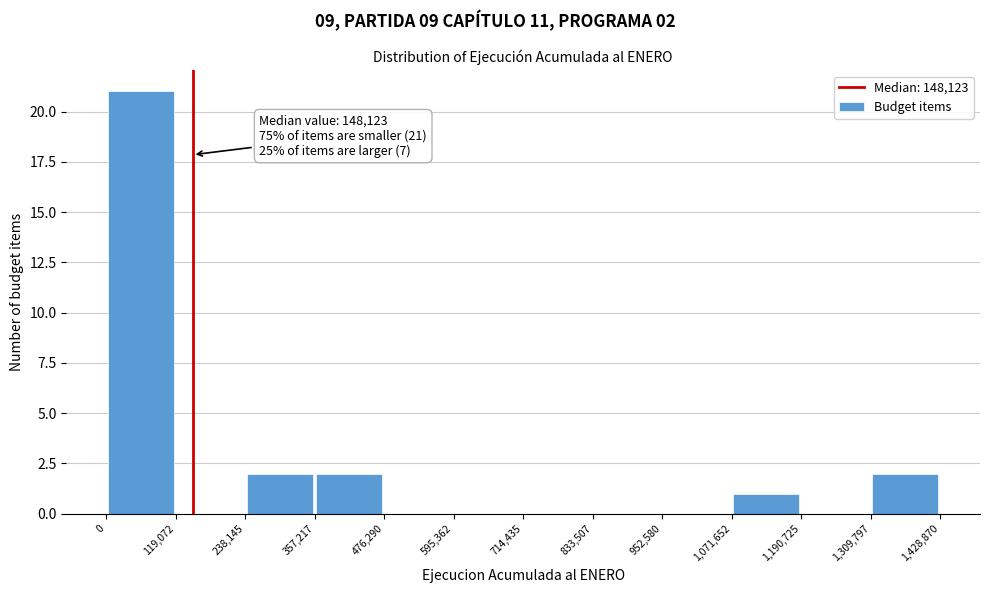

Which range on the x-axis has the tallest bar?

0 to 119,072